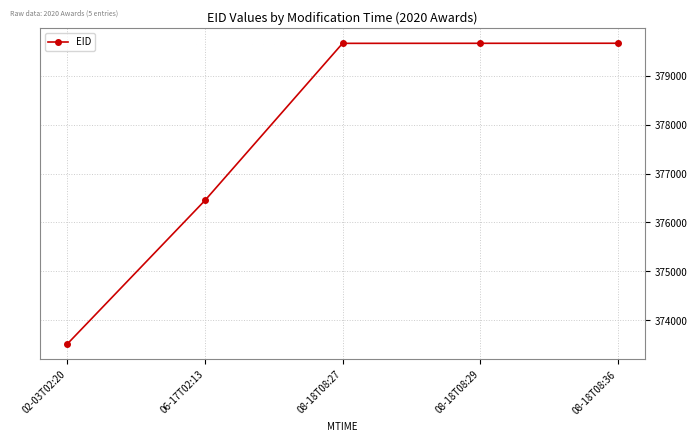

True or false: there are more than 2 points higher than both neighbors.

False